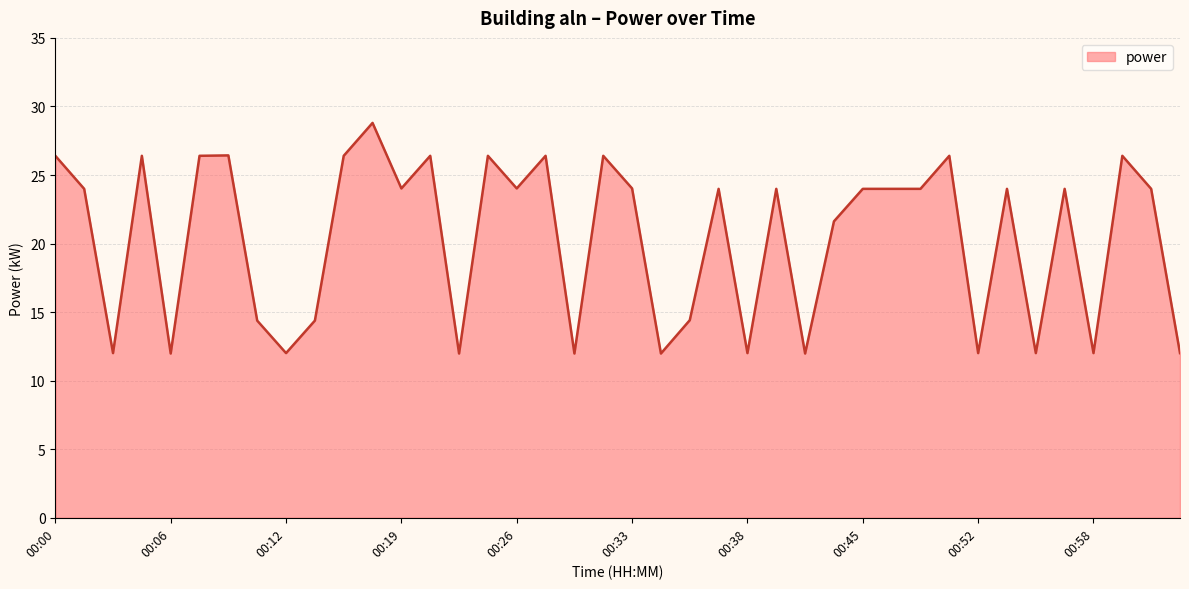

What is the smallest value displayed?

12.0